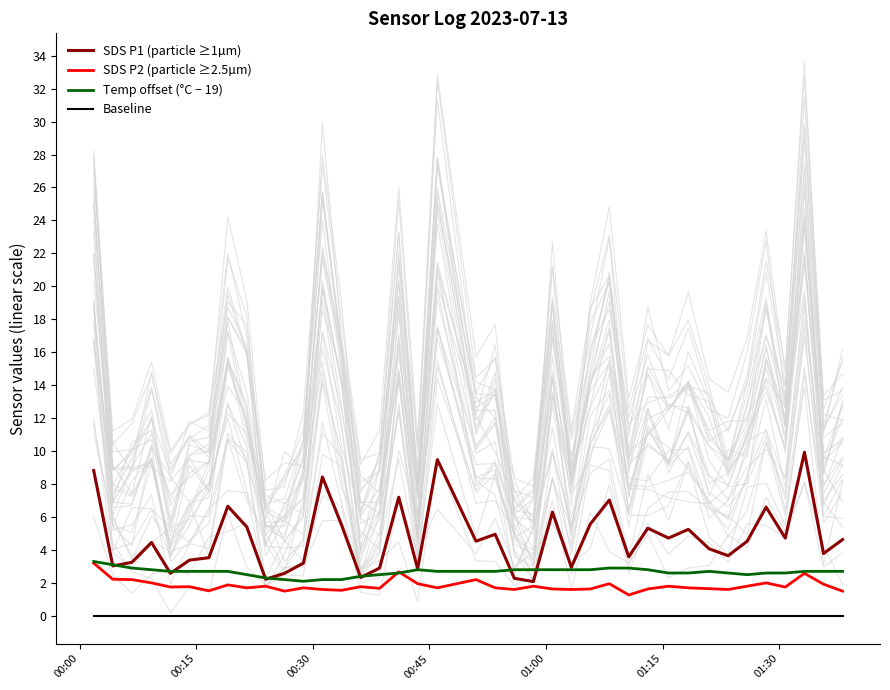

True or false: SDS P2 (particle ≥2.5µm) and Baseline intersect in this chart.

False